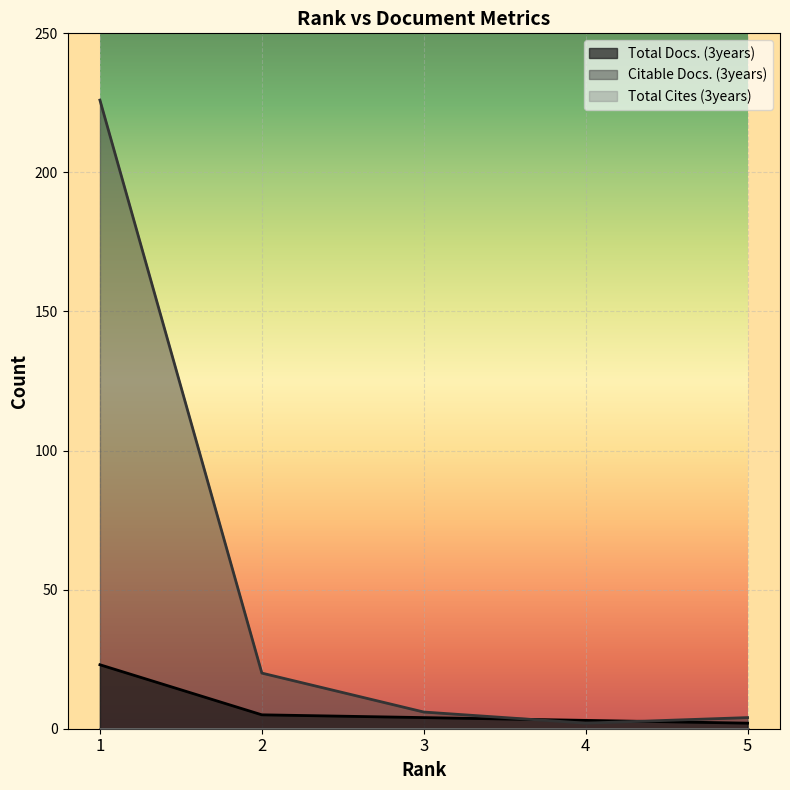

How many data points in Total Docs. (3years) are above 4?

2